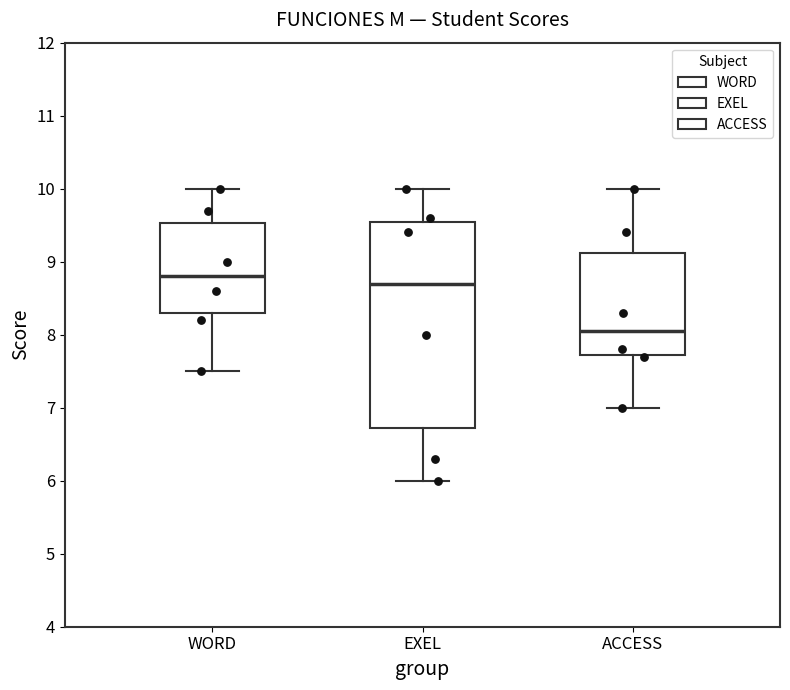

Reading left to right, read every box against the y-axis: the position of its median line, the range the box covers, and the ends of its whiskers. The values are not printed on the chart, so give them approximately, as read against the axis.

WORD: median 8.8, box 8.3 to 9.5, whiskers 7.5 to 10.0
EXEL: median 8.7, box 6.7 to 9.6, whiskers 6.0 to 10.0
ACCESS: median 8.1, box 7.7 to 9.1, whiskers 7.0 to 10.0